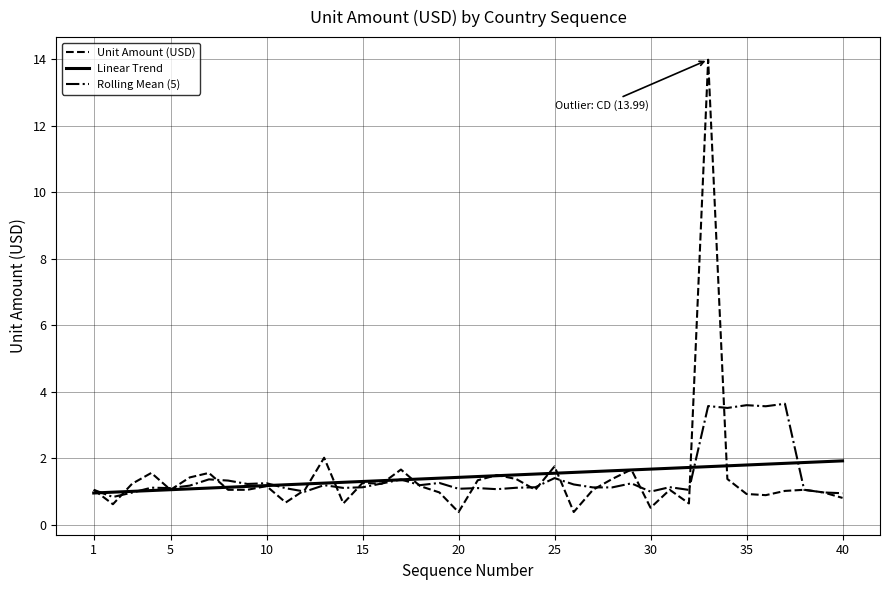

What is the greatest value displayed?

14.0